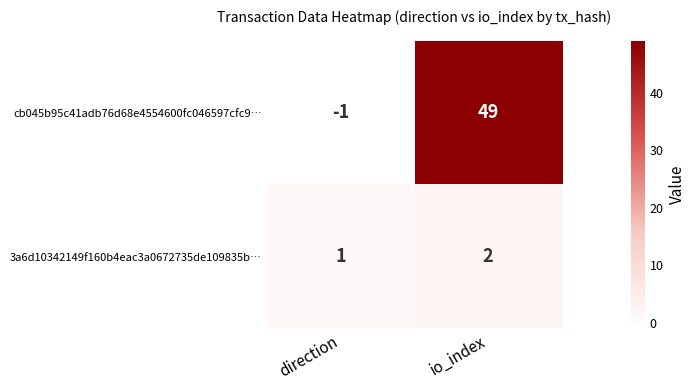

Reading left to right, what are all the values shown in this chart?

cb045b95c41adb76d68e4554600fc046597cfc9…: -1	49
3a6d10342149f160b4eac3a0672735de109835b…: 1	2